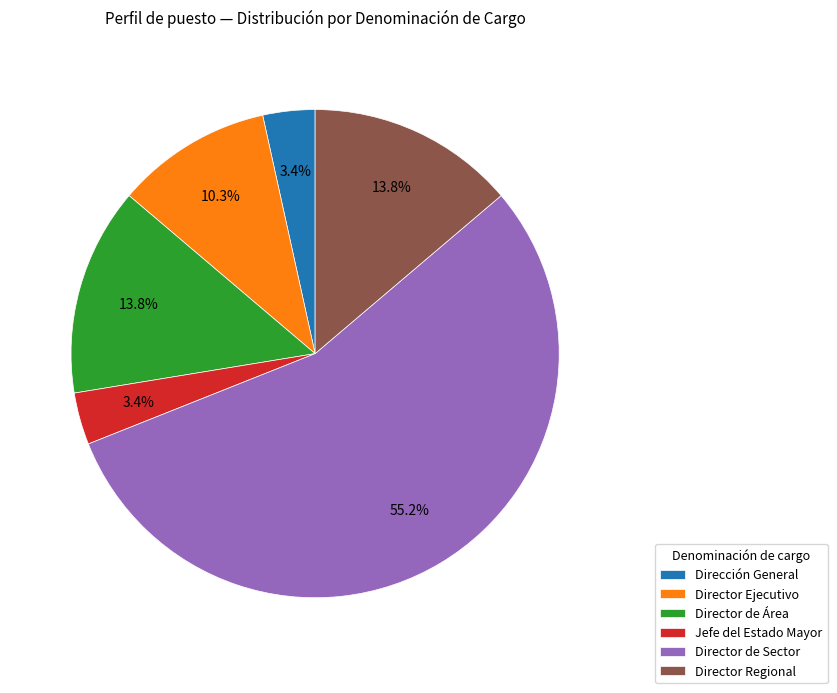

What is the ratio of the value at Director Regional to the value at Director de Área?

1.0